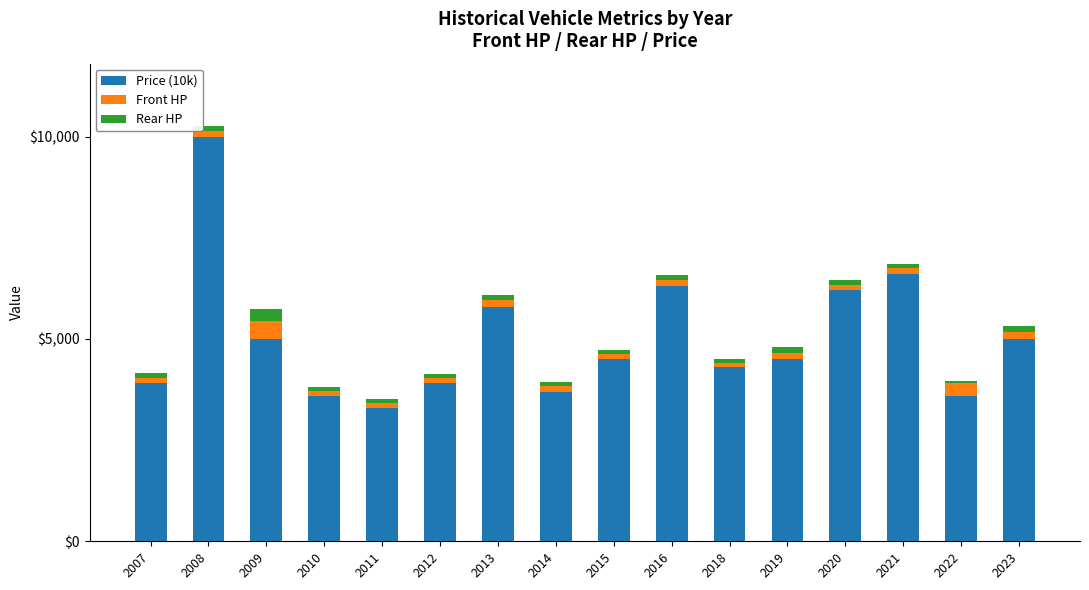

The Price (10k) series shows 2760 at 2018. True or false?

False